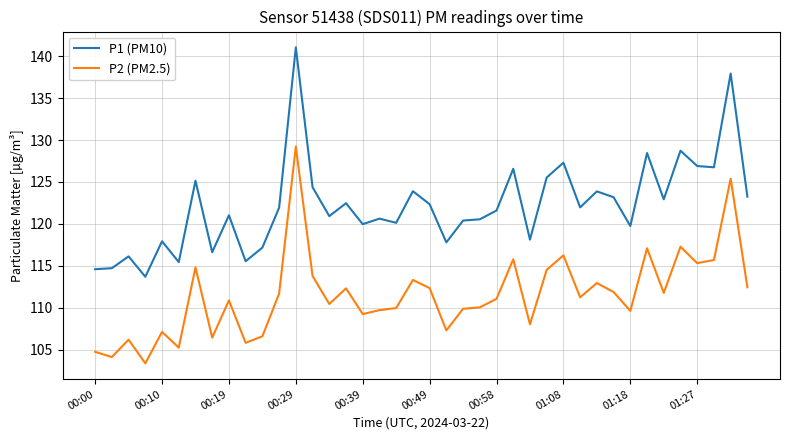

Which series has the largest range (max minus min)?

P1 (PM10)